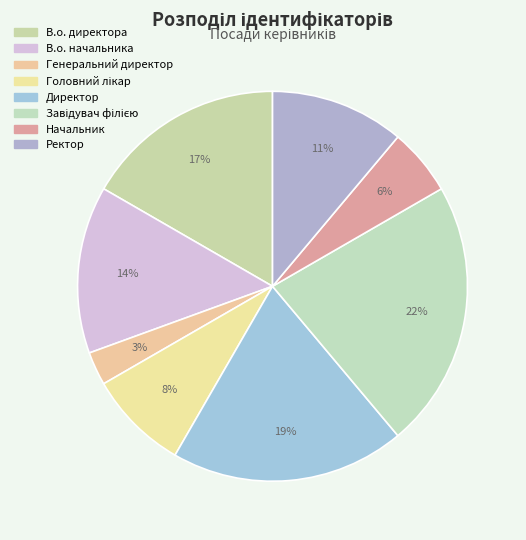

How many segments does this pie chart have?

8